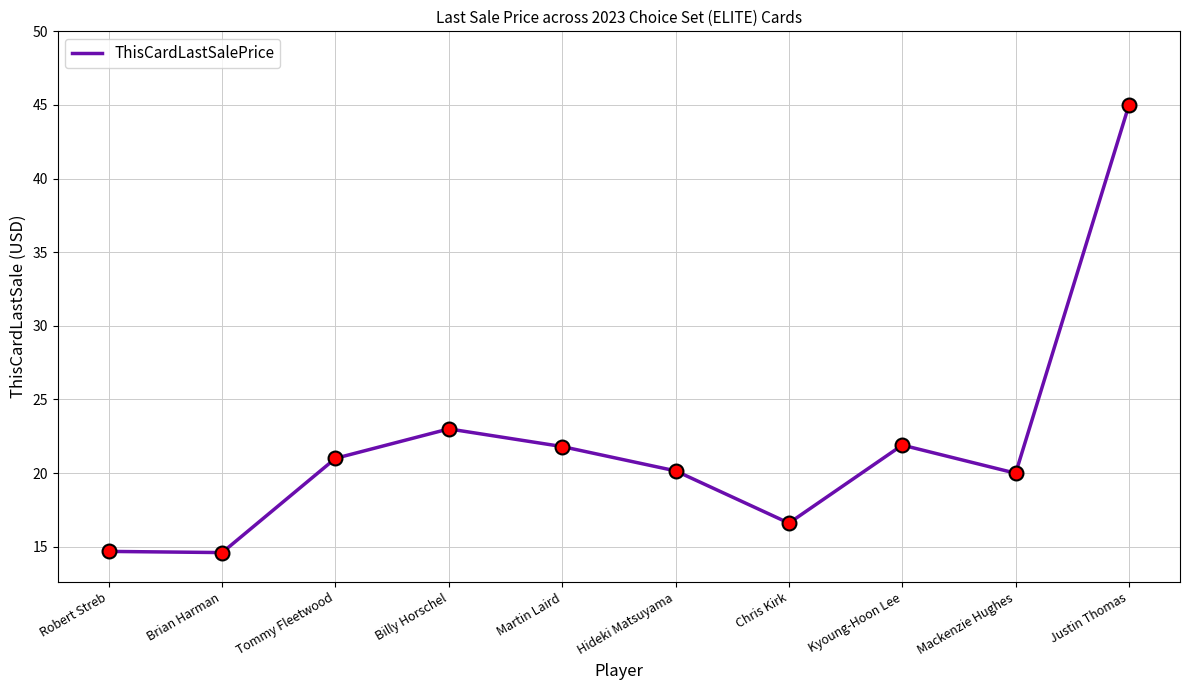

What is the change in value from Robert Streb to Martin Laird?

+7.1